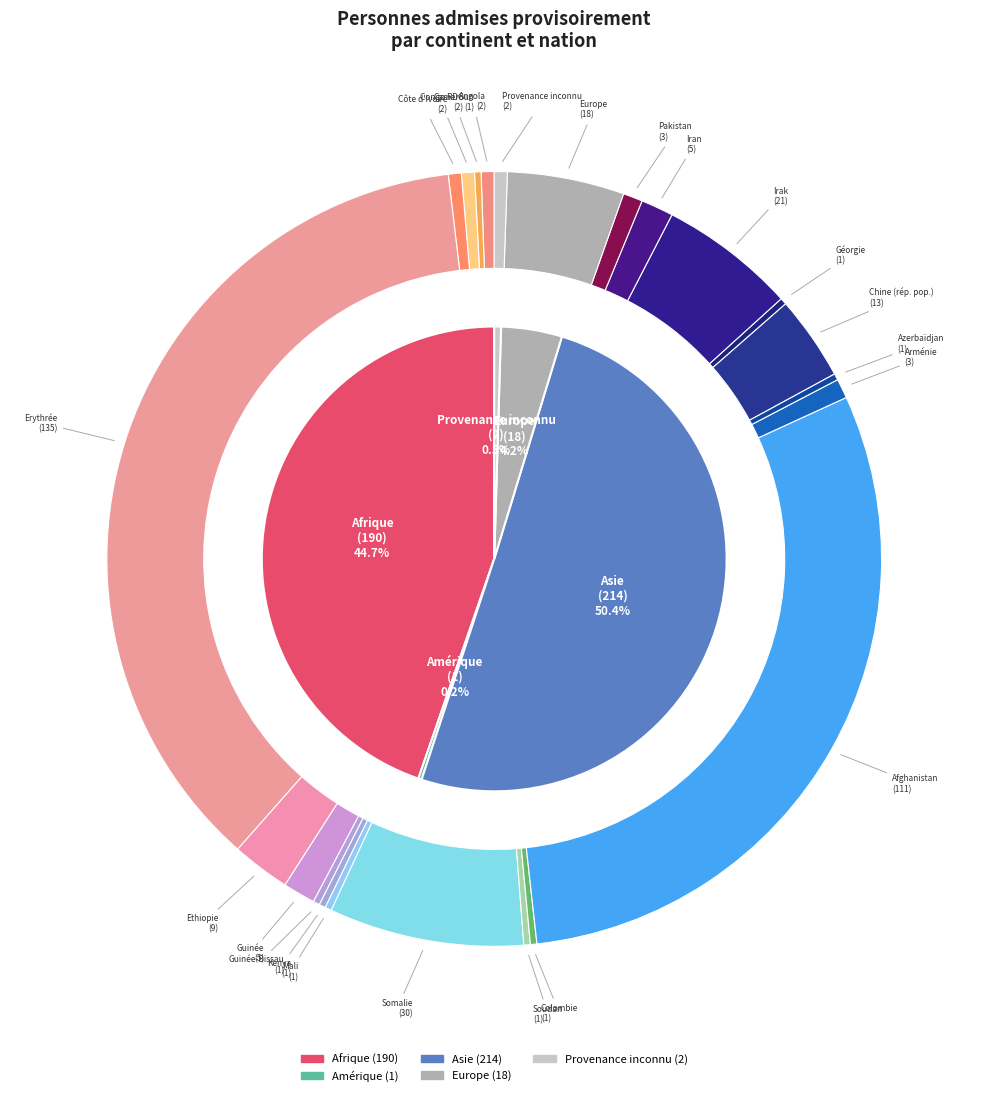

Is it true that Asie is 57% of the pie?

False